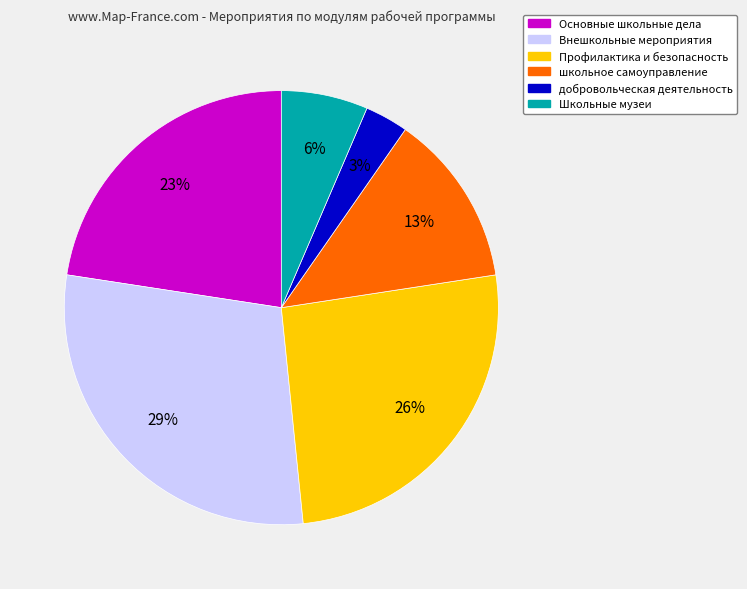

Between Основные школьные дела and Внешкольные мероприятия, which is larger?

Внешкольные мероприятия